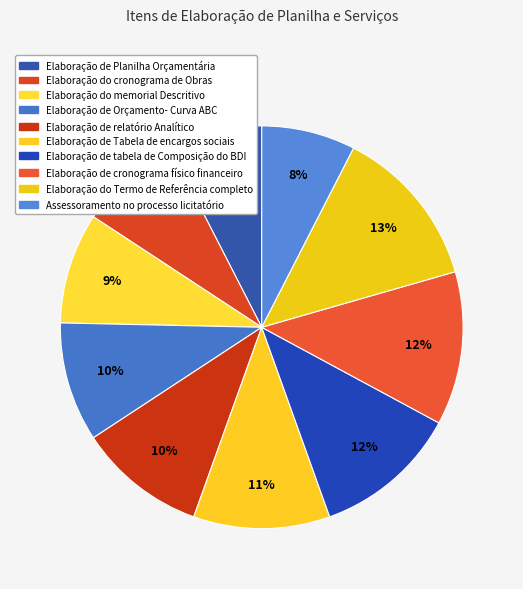

Rank the categories by value from highest to lowest.

Elaboração do Termo de Referência completo, Elaboração de cronograma físico financeiro, Elaboração de tabela de Composição do BDI, Elaboração de Tabela de encargos sociais, Elaboração de relatório Analítico, Elaboração de Orçamento- Curva ABC, Elaboração do memorial Descritivo, Elaboração do cronograma de Obras, Elaboração de Planilha Orçamentária, Assessoramento no processo licitatório